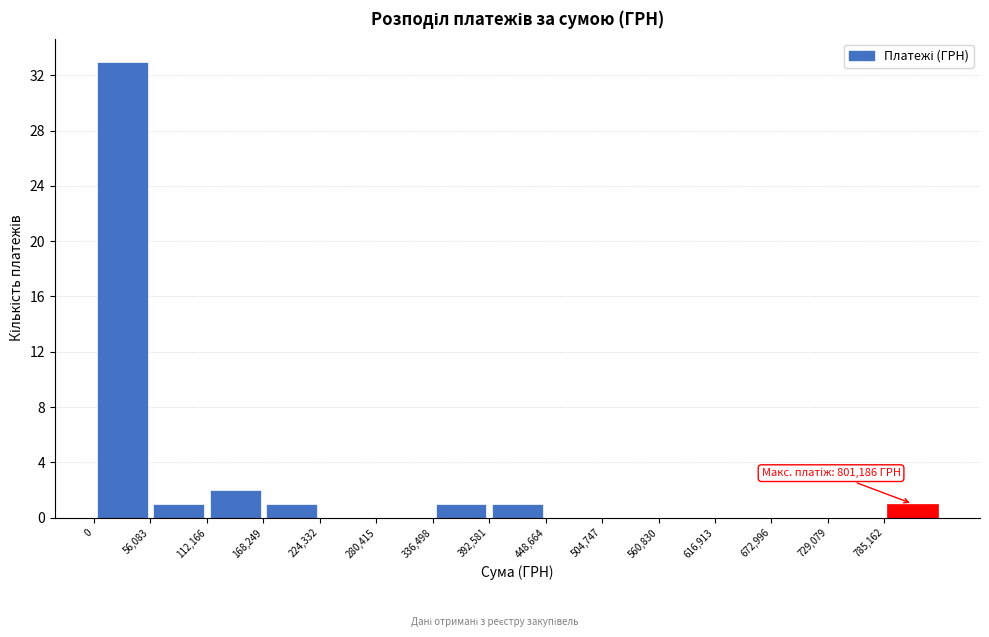

Over which range of the x-axis is the bar tallest?

0 to 60000